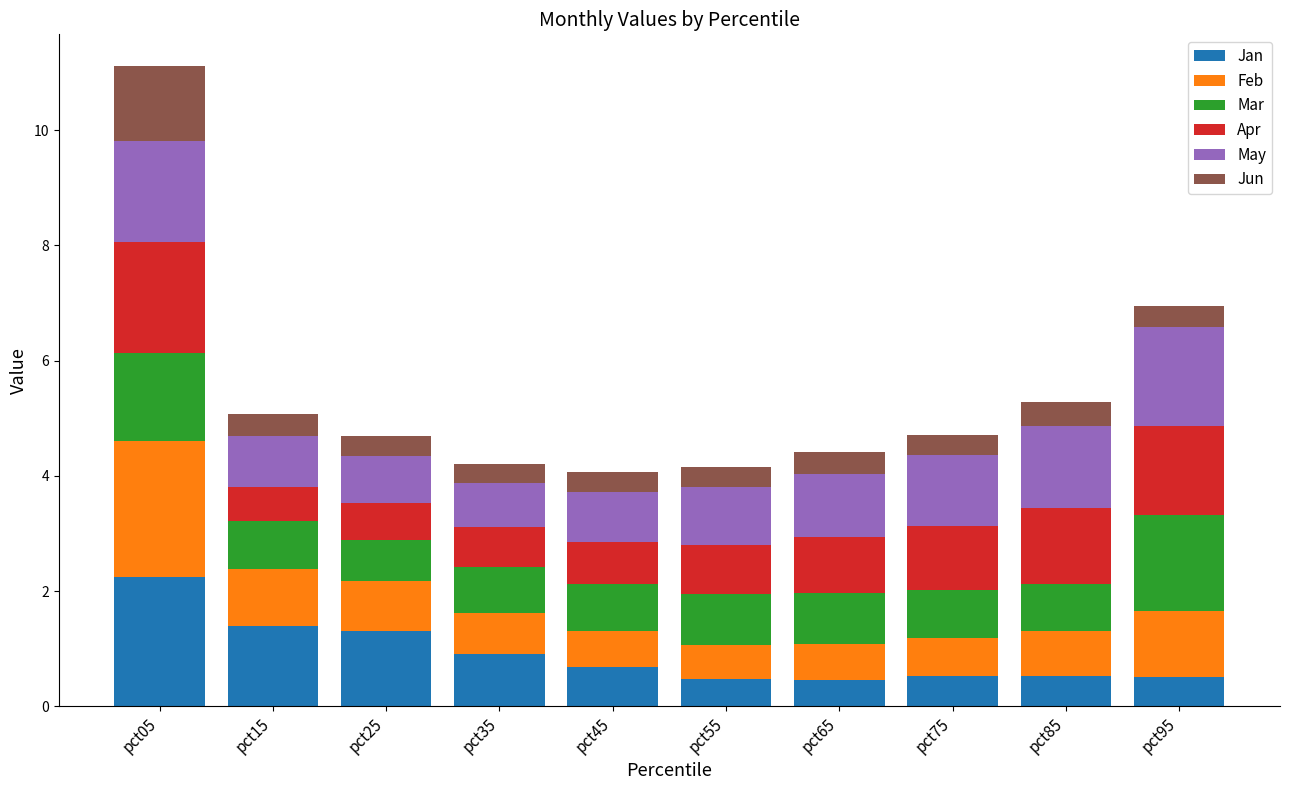

What is the maximum value for Jan?

2.3